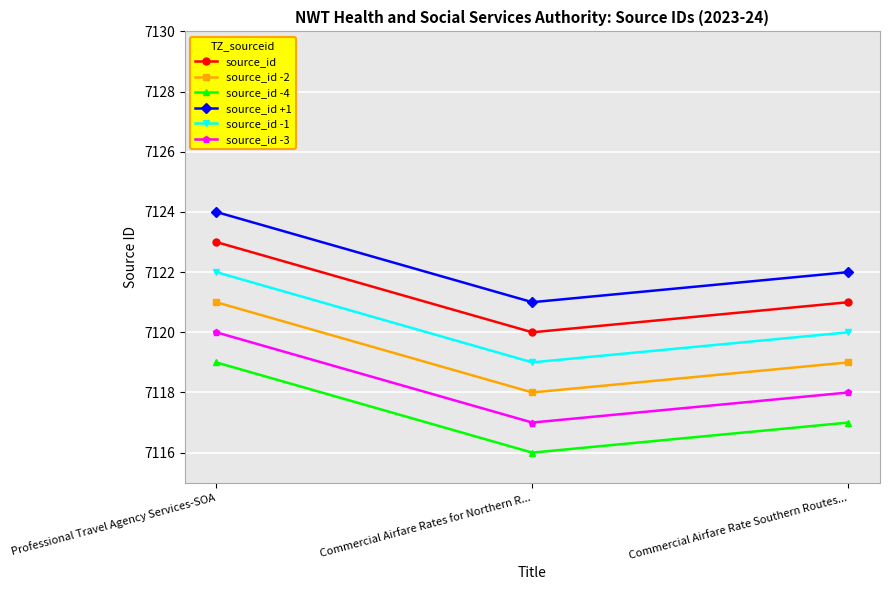

Rank the series by their maximum value, from highest to lowest.

source_id +1, source_id, source_id -1, source_id -2, source_id -3, source_id -4